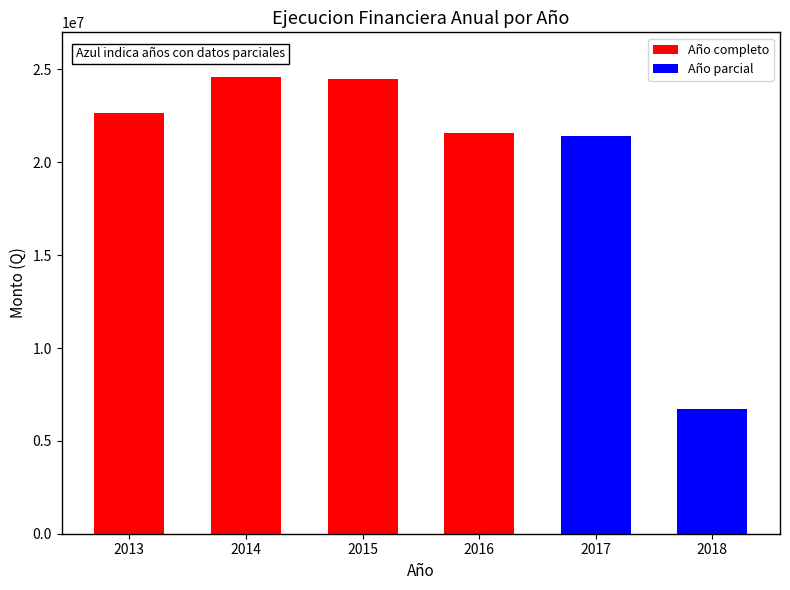

The chart shows a value of 14255152.5 at 2016. True or false?

False